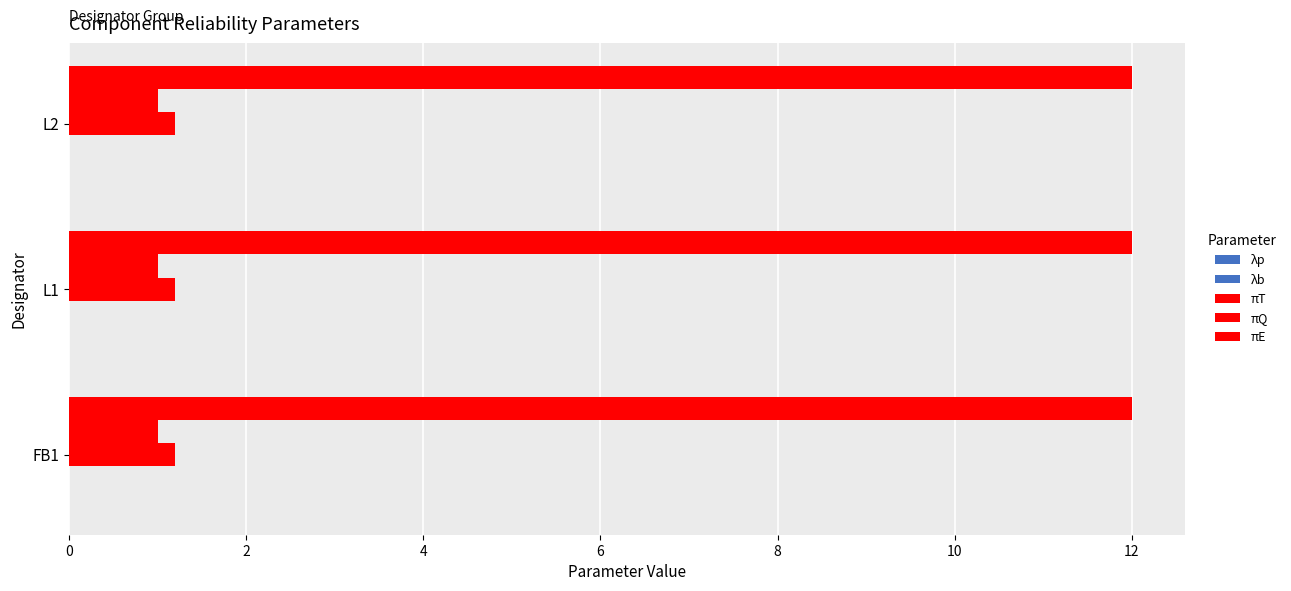

How many categories are shown in the chart?

3